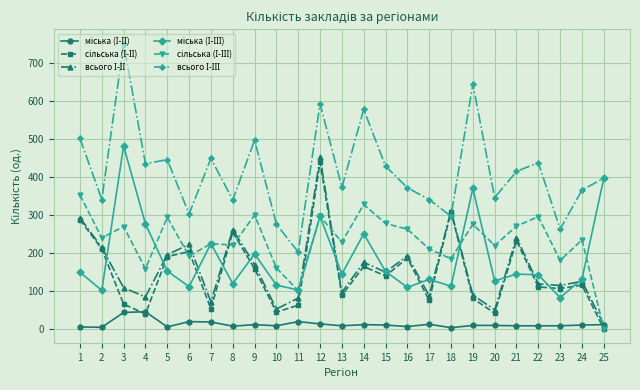

At which category is the sum across all series the highest?

12